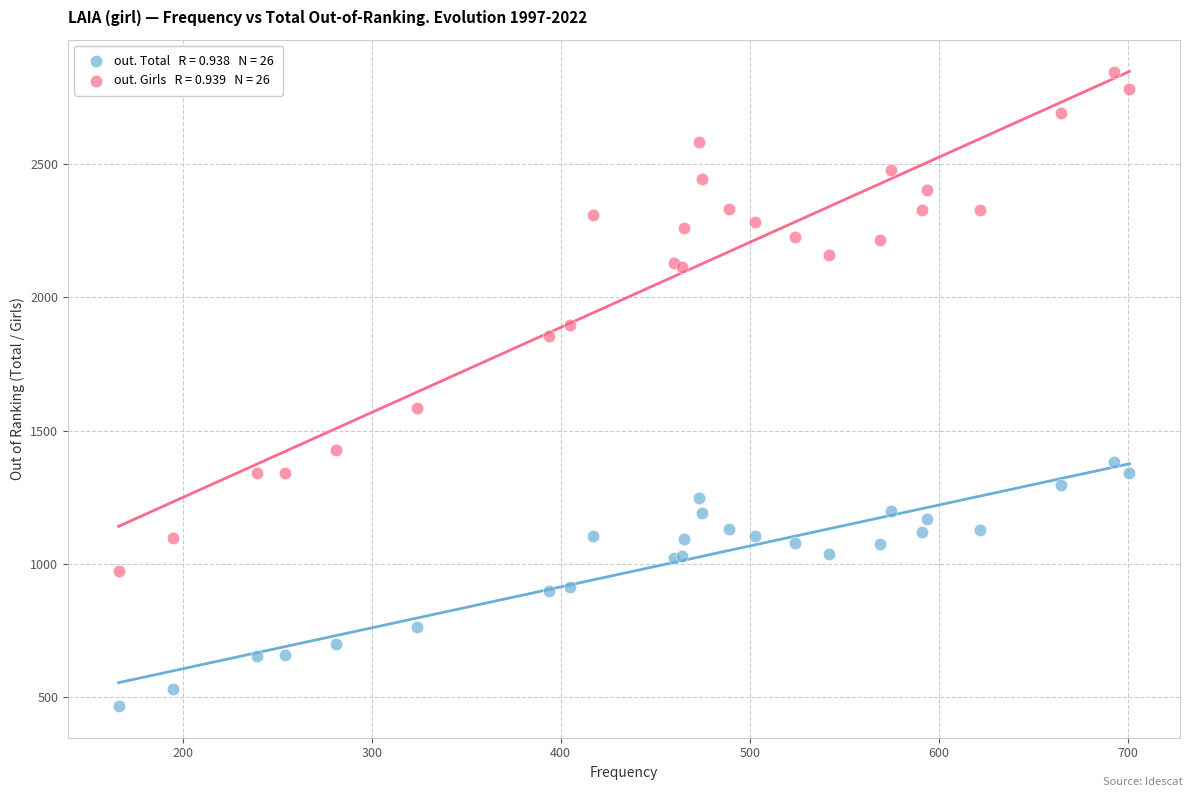

Across all series, what Y value is closest to 1656?

1586